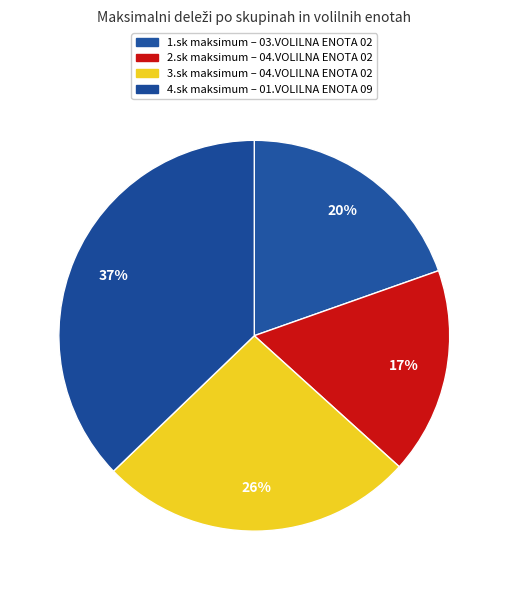

Which category has the biggest portion of the pie?

01.VOLILNA ENOTA 09